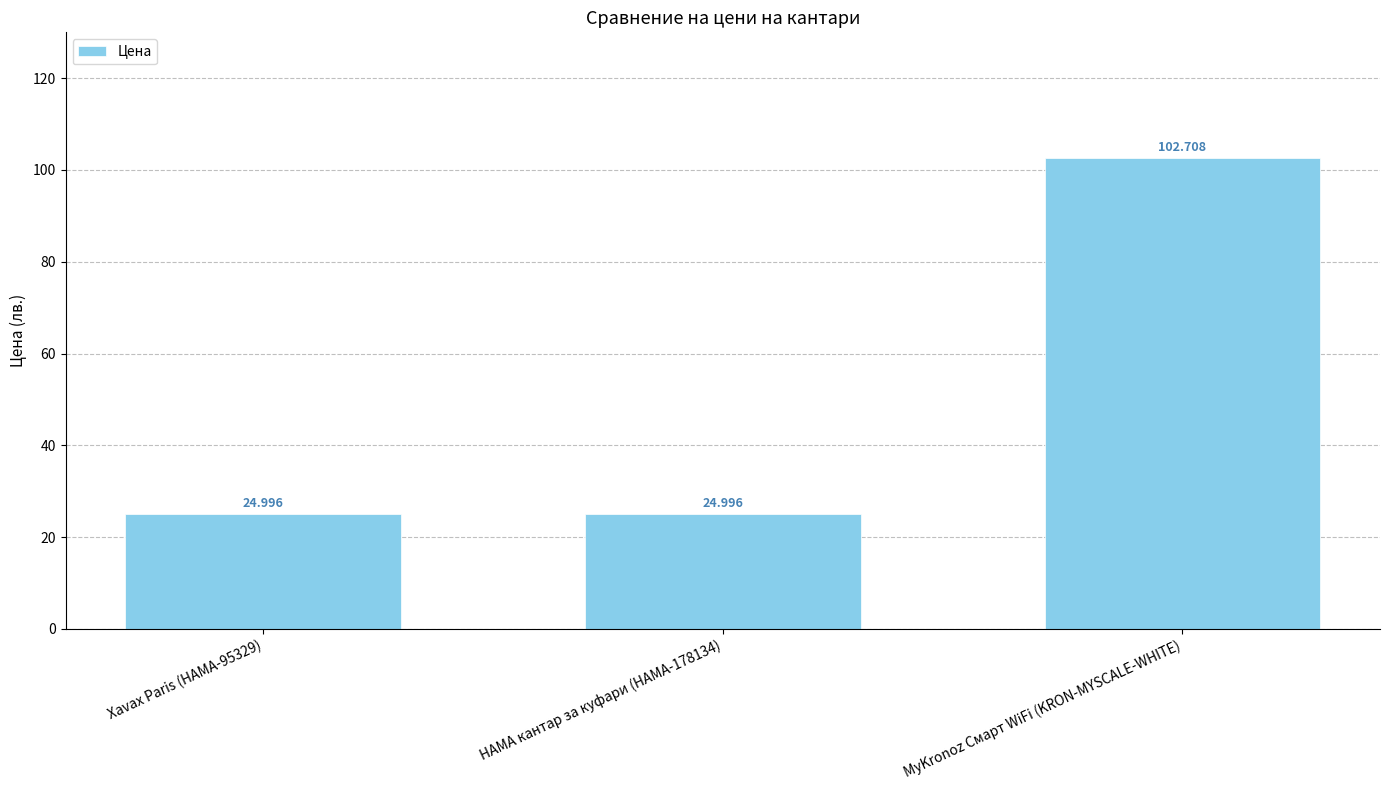

Is it true that the value at HAMA кантар за куфари (HAMA-178134) is 44.1?

False